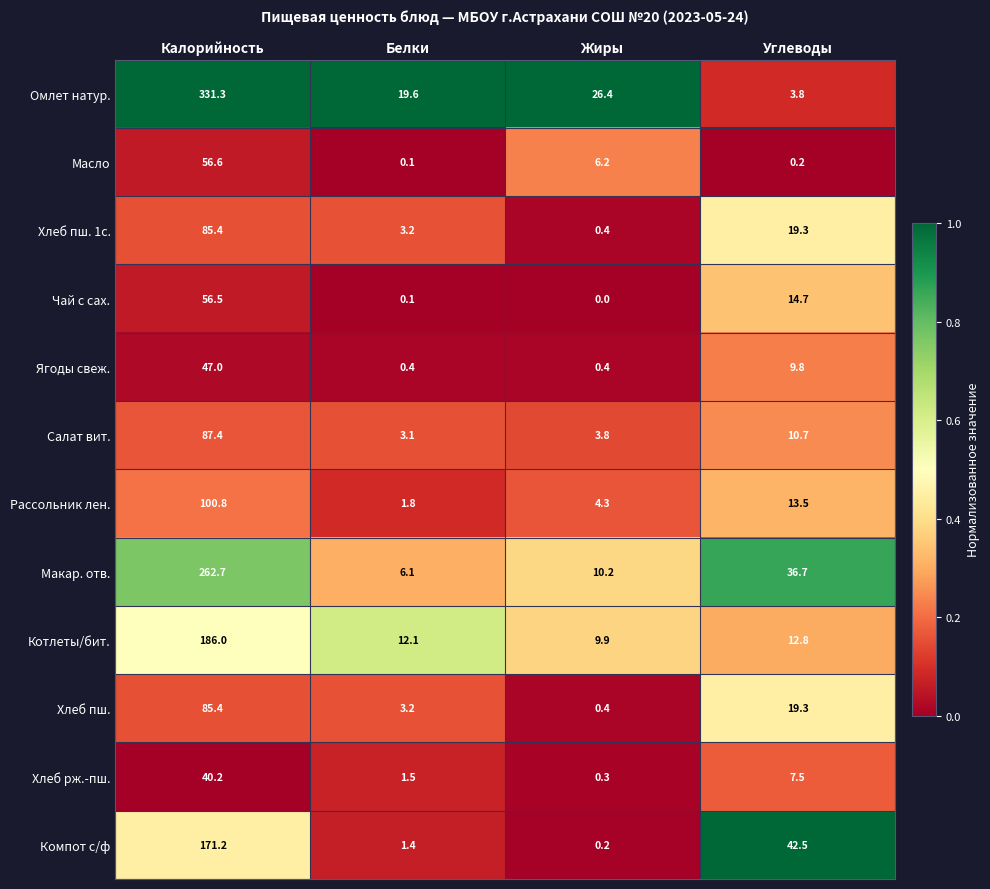

True or false: Масло has a value of 97.1 at Калорийность.

False